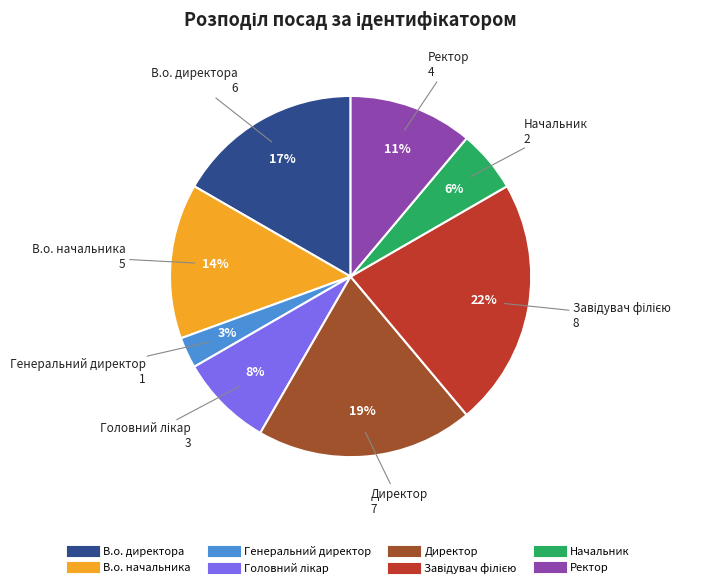

To the nearest percent, what is the average slice percentage?

12%